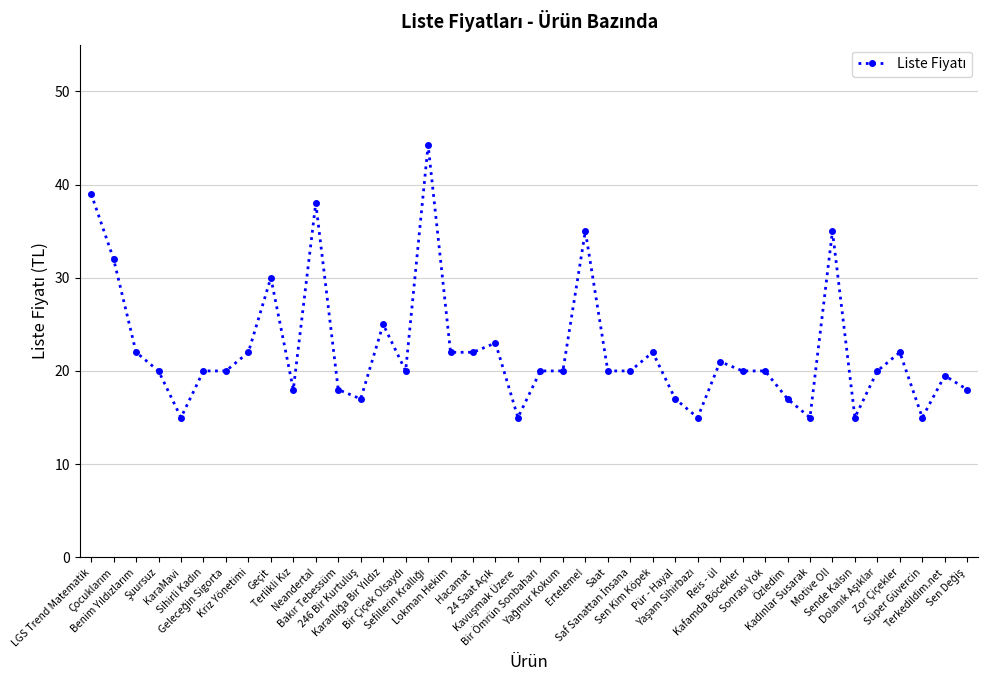

True or false: the data has more than 2 interior local peaks.

True